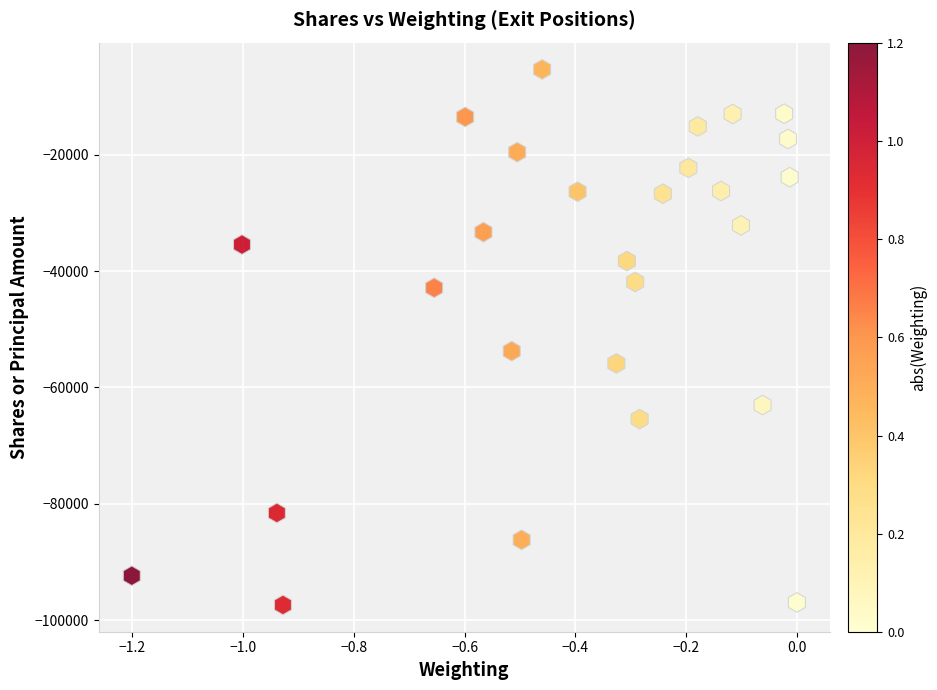

What Y value in the scatter plot is closest to -51358?

-53756